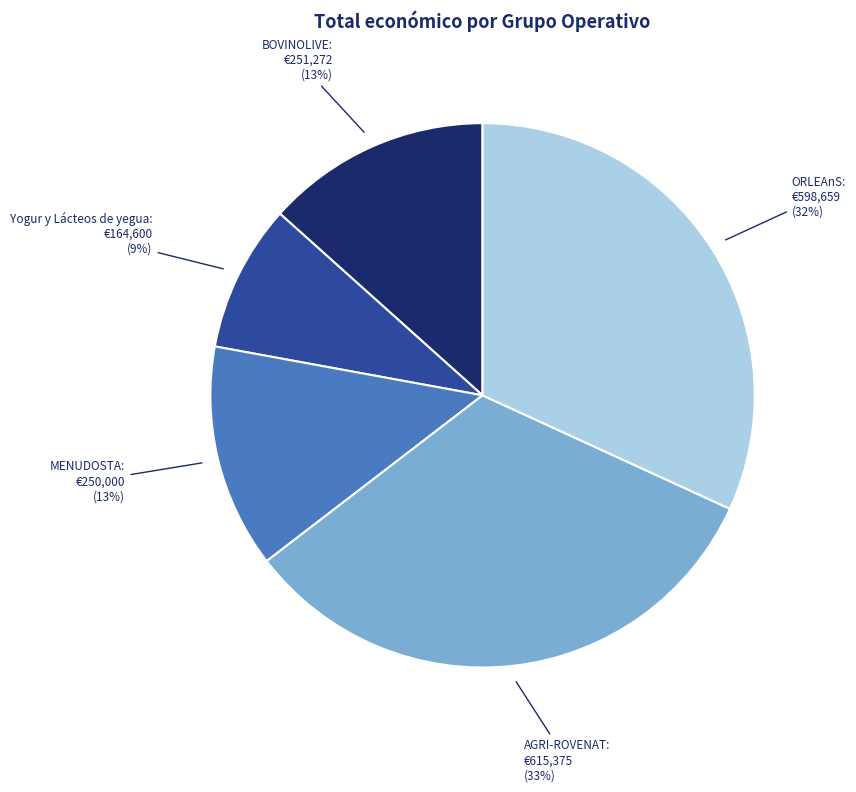

Do ORLEAnS and BOVINOLIVE together represent more than half of the pie?

No